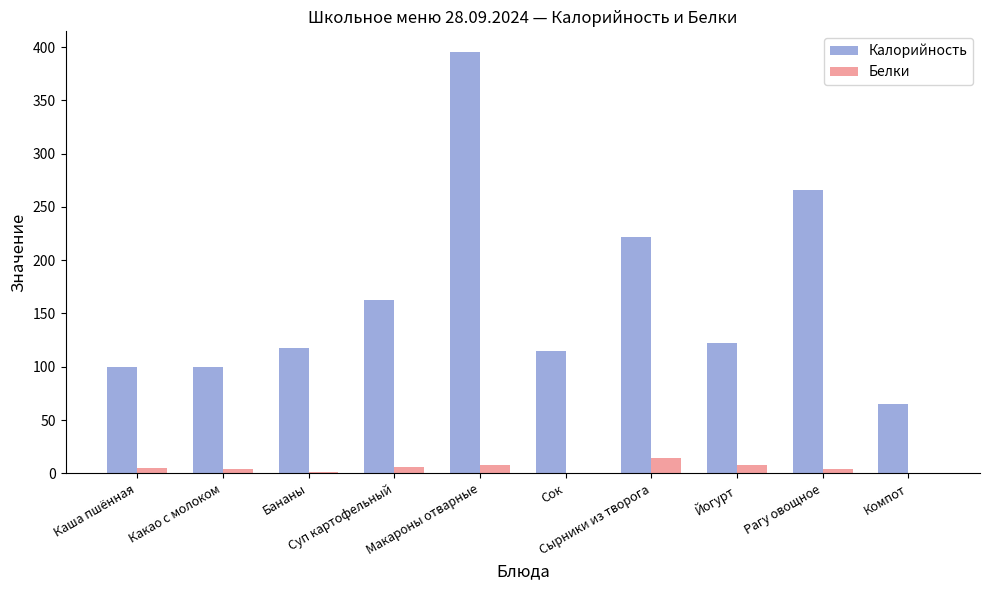

What are all the series names shown in the legend?

Калорийность, Белки